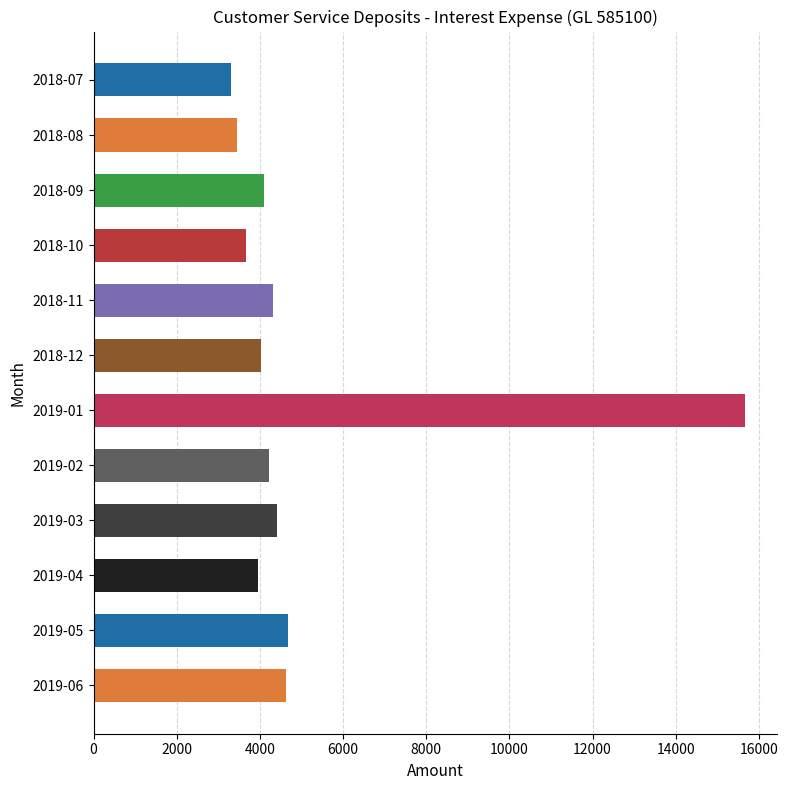

What is the value of the 9th bar from the top?

4402.2